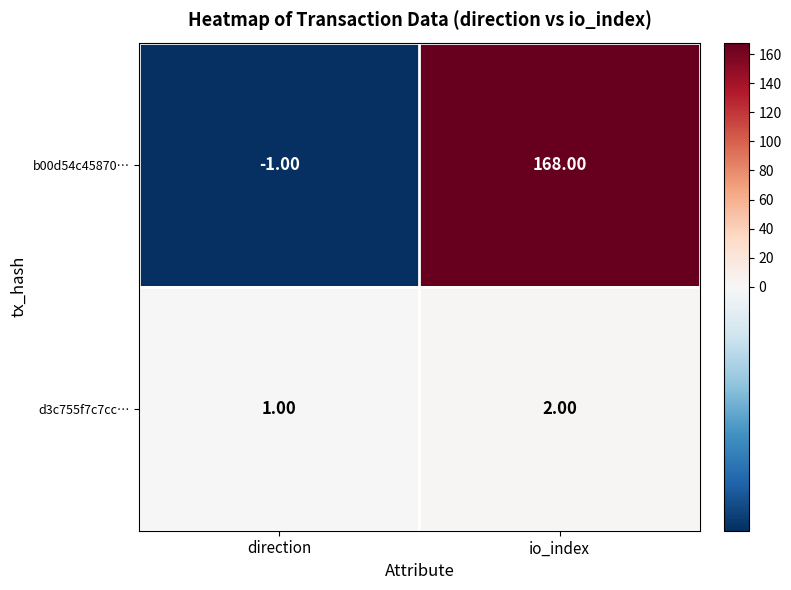

At io_index, list the series in order from smallest to largest.

d3c755f7c7cc…, b00d54c45870…